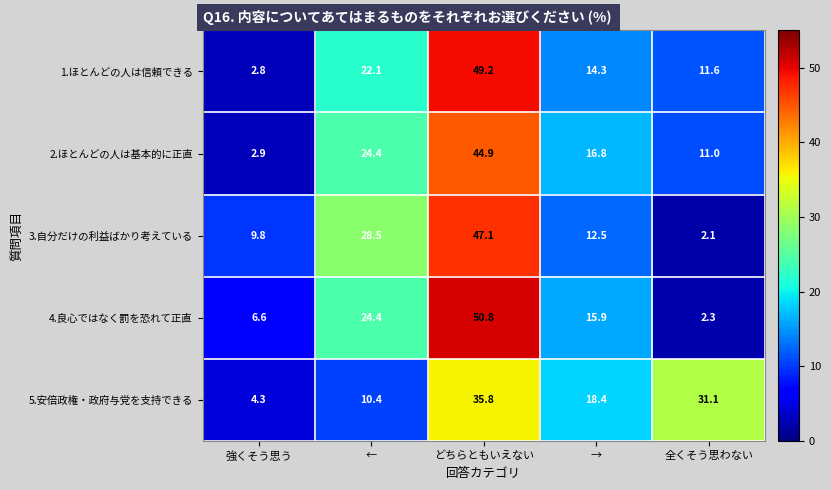

At which category is the sum across all series the highest?

どちらともいえない